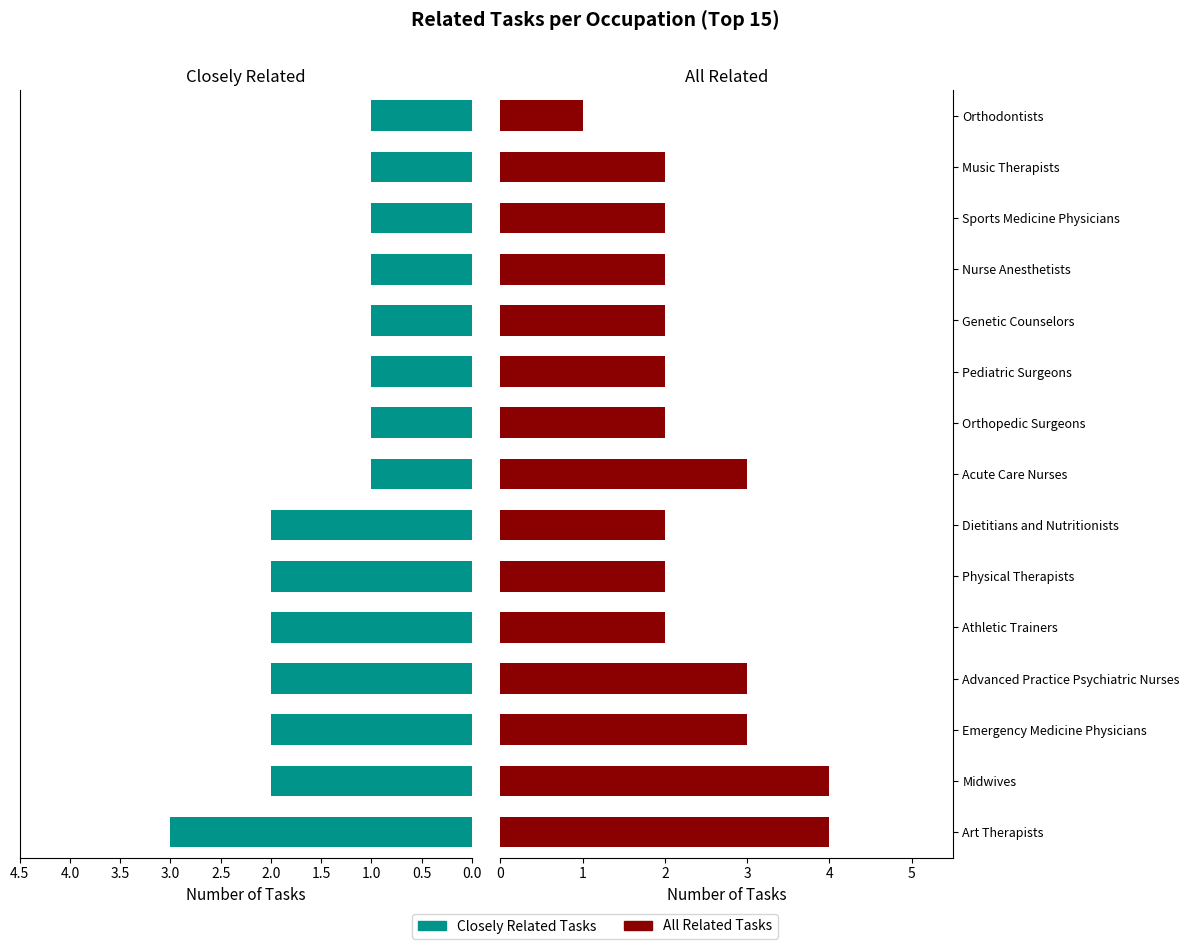

How many data points in All Related Tasks are less than 2?

1